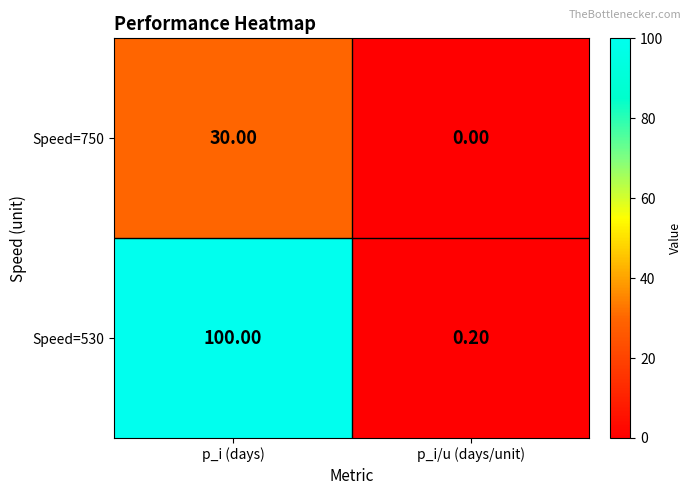

What is the difference between the maximum and minimum values in the Speed=530 series?

99.8